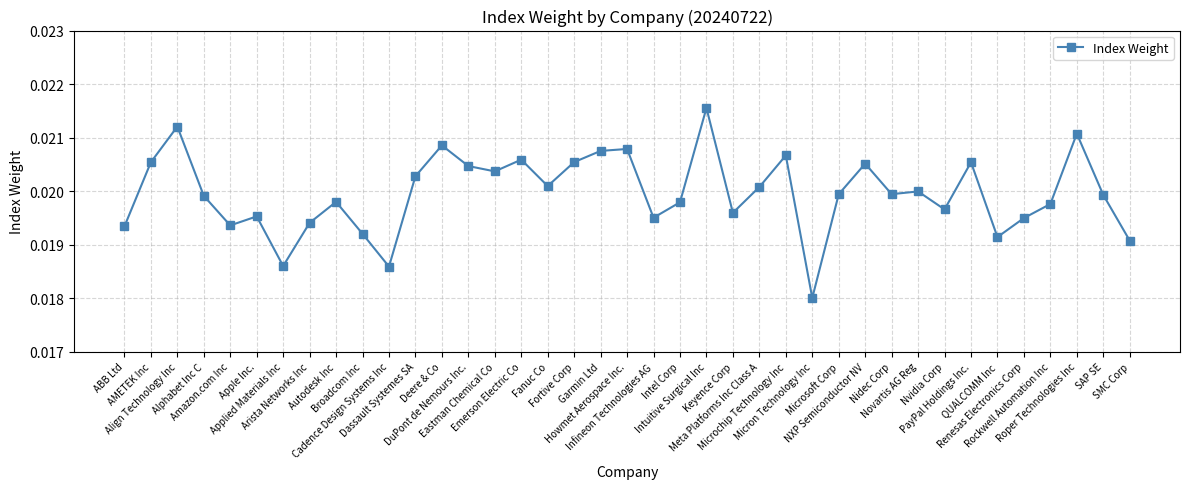

Count the values in the range 0 to 1.

39